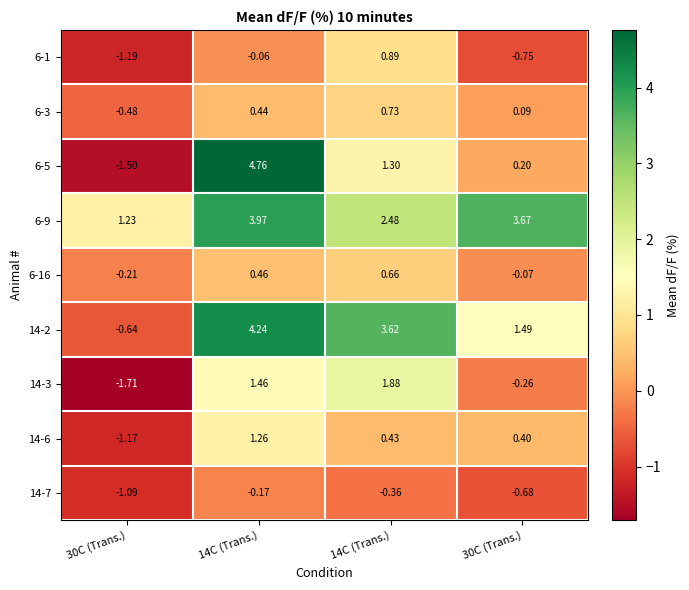

Which series has the largest total across all categories?

6-9